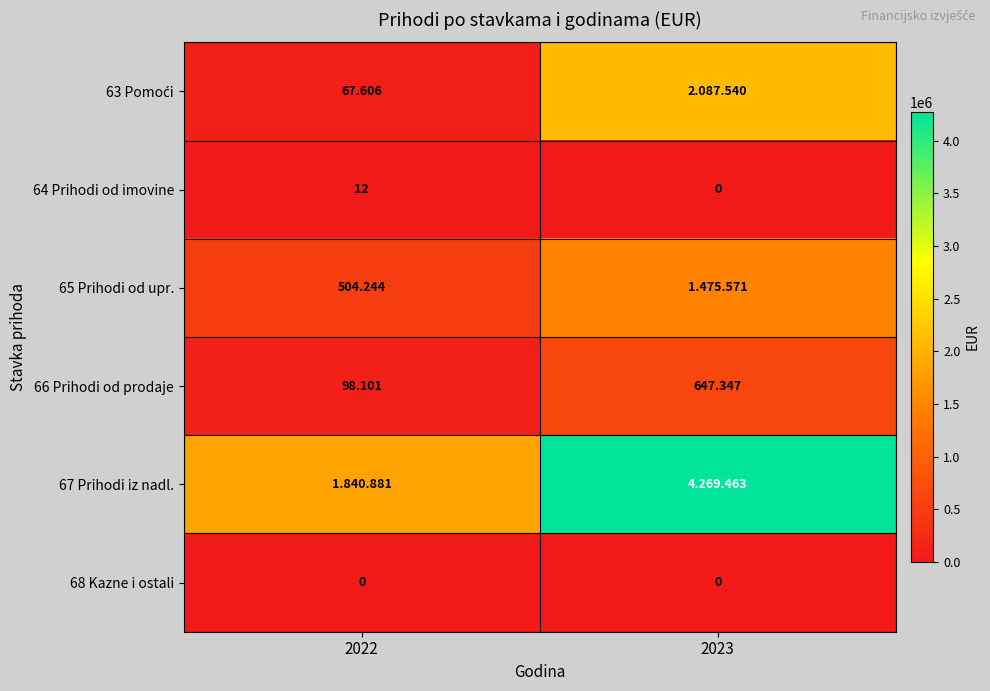

Read the 63 Pomoći value at 2023.

2087540